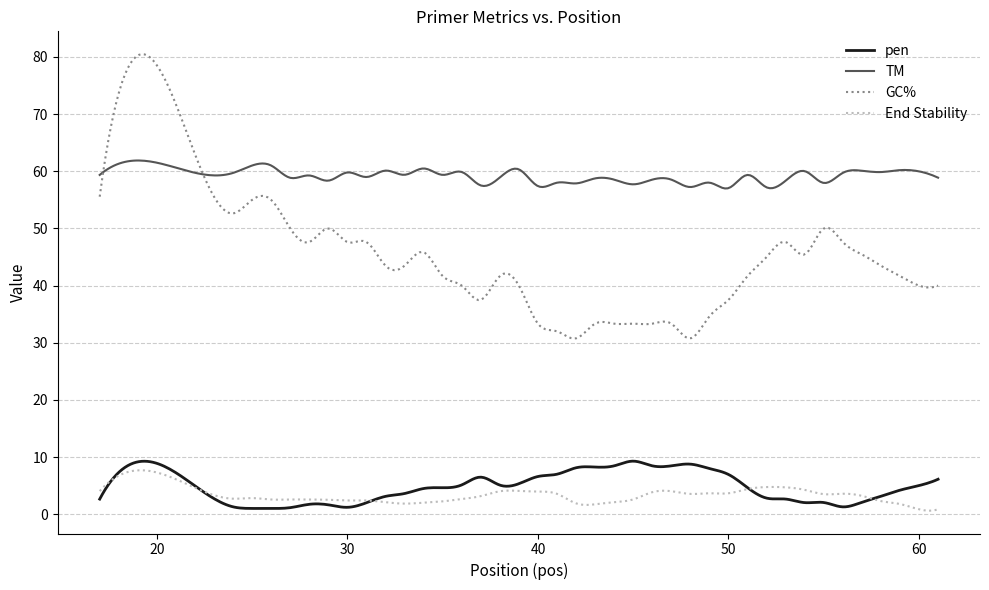

Which series has the largest range (max minus min)?

GC%